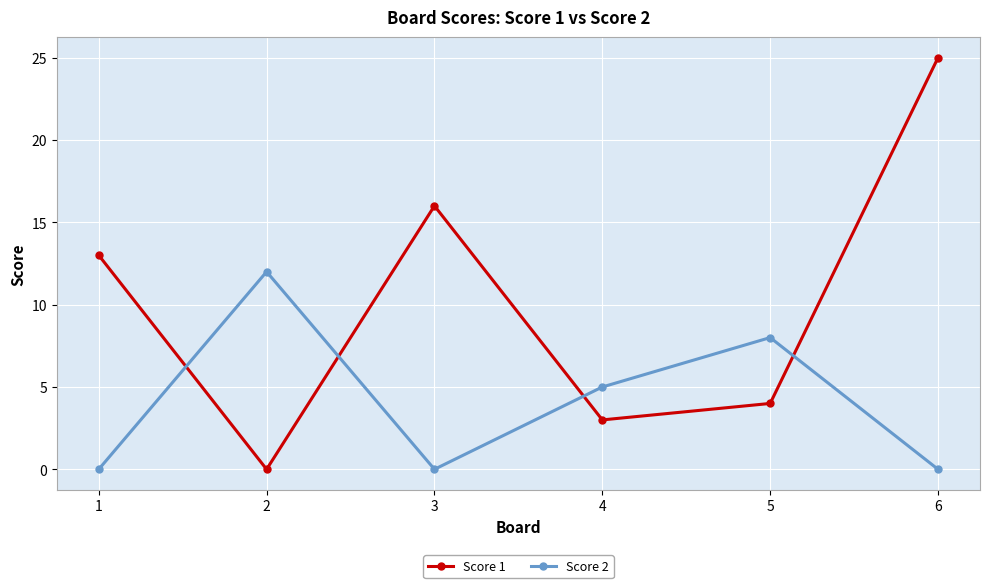

The value of Score 1 at 1 is 13. True or false?

True